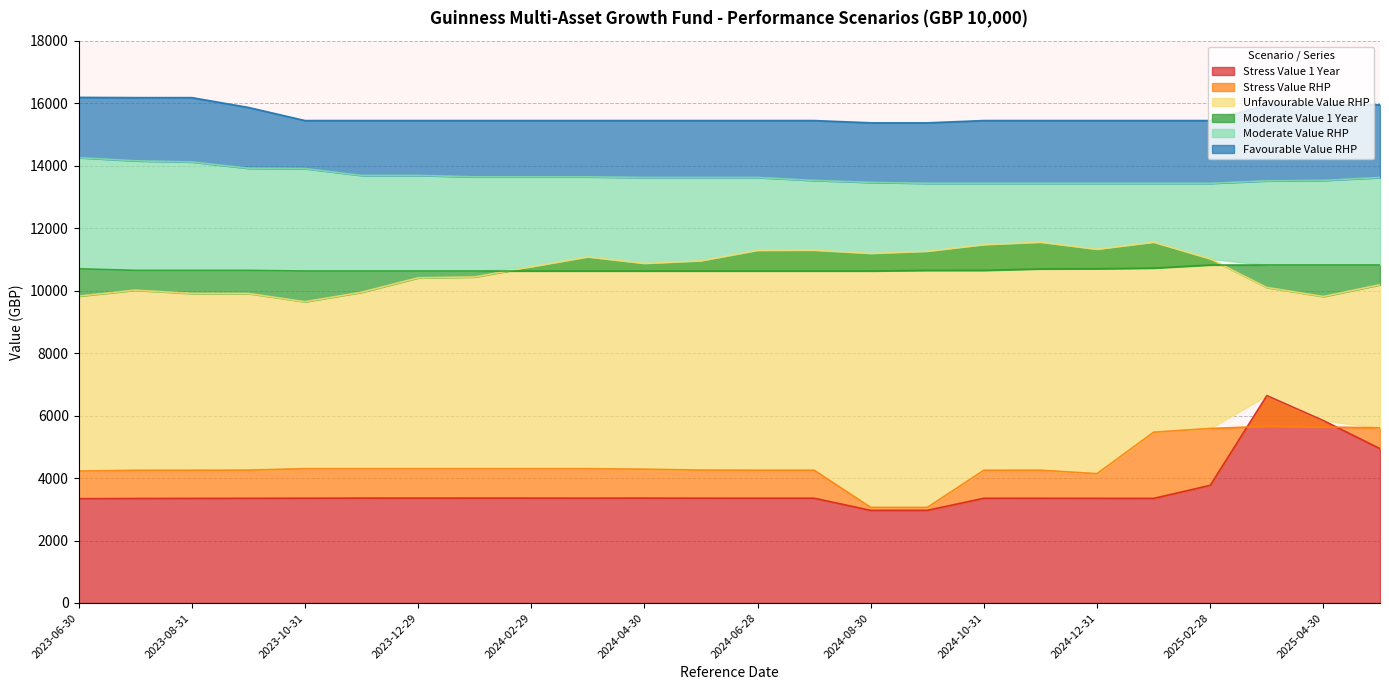

True or false: Stress Value RHP and Moderate Value 1 Year intersect in this chart.

False